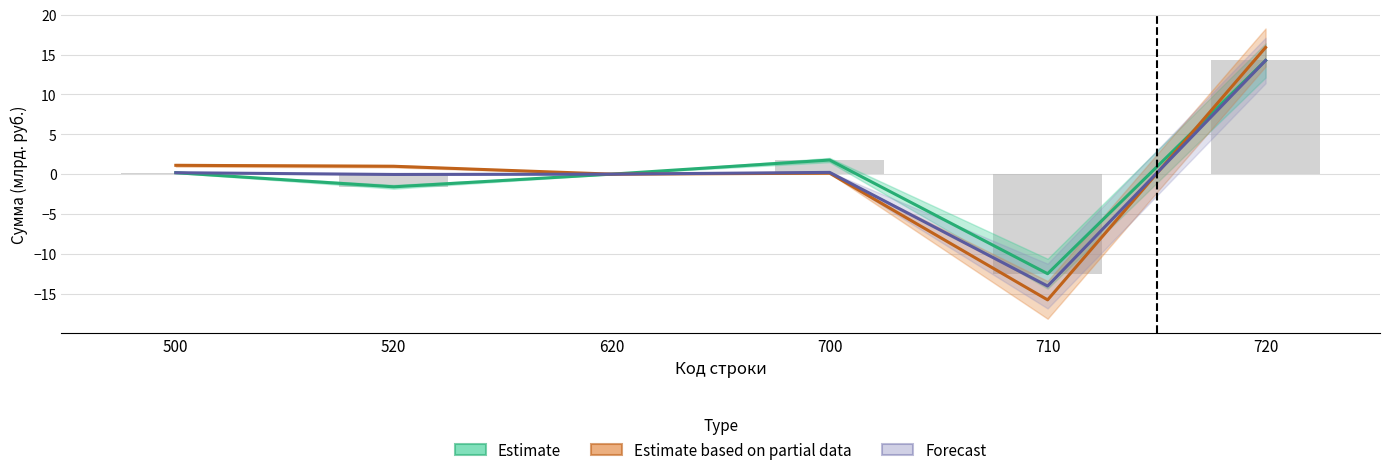

What are all the series names shown in the legend?

Estimate, Estimate based on partial data, Forecast